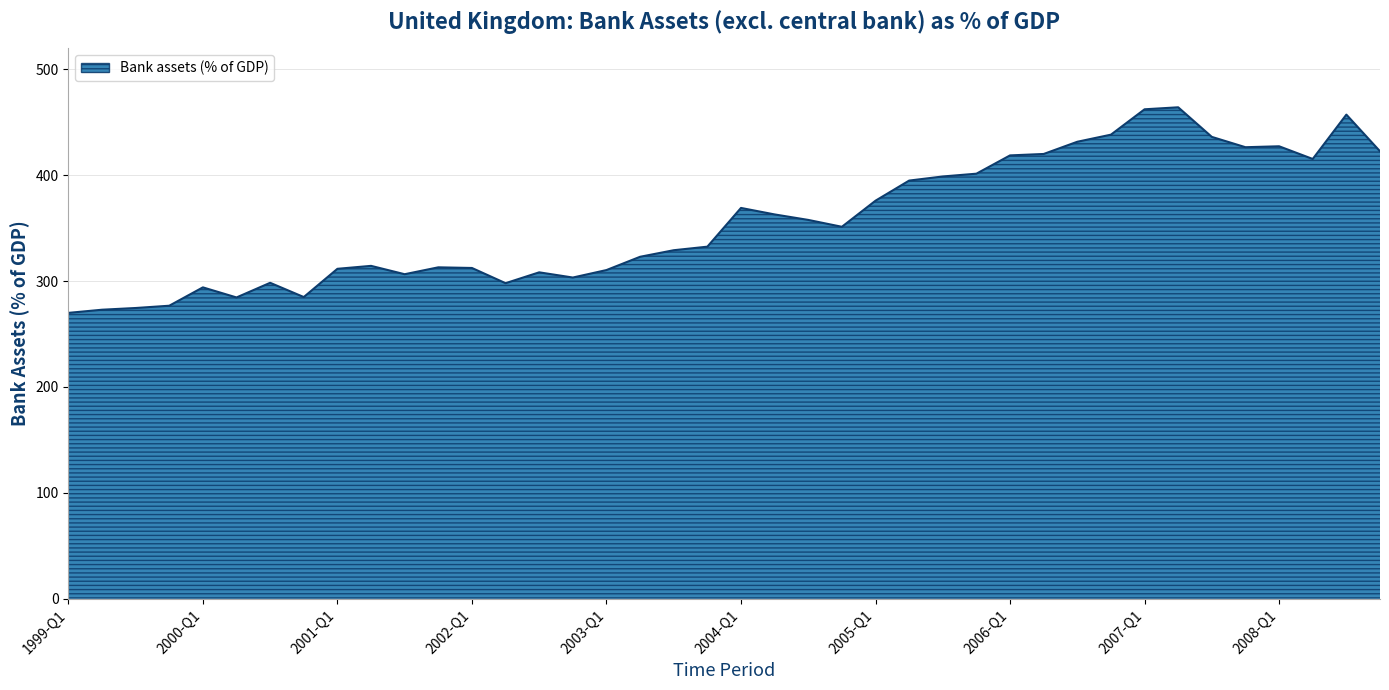

What is the maximum value shown in the chart?

464.0